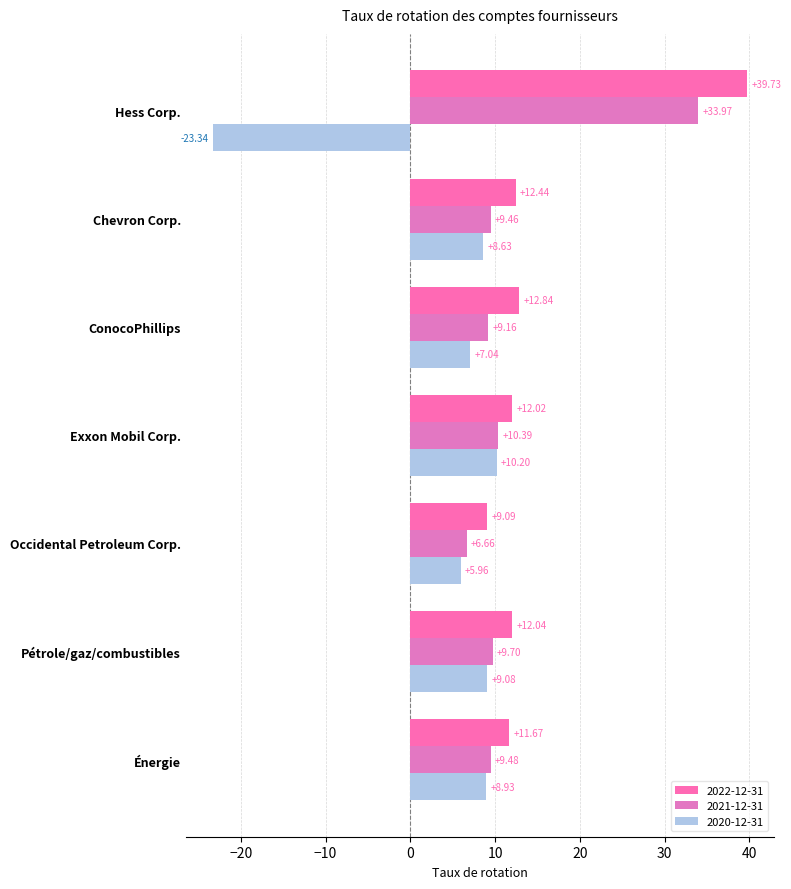

Which series has the widest spread of values?

2020-12-31